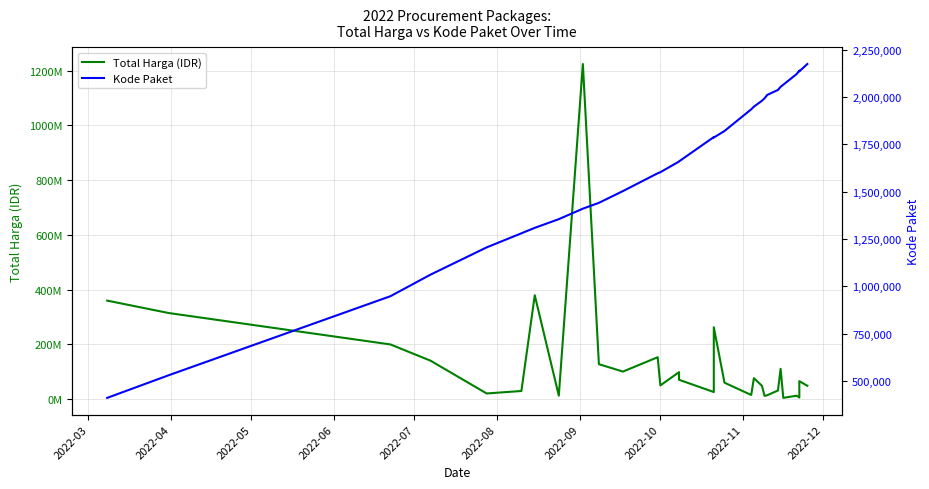

How many data points in Kode Paket are above 1785781?

14